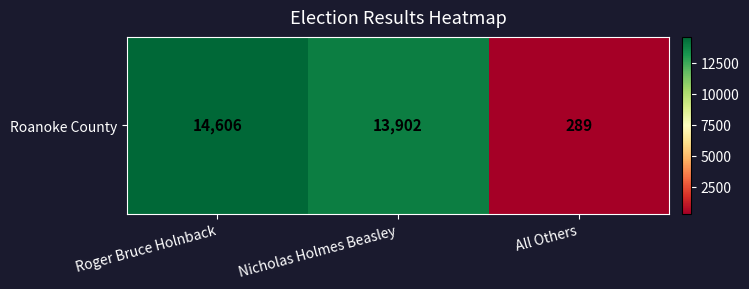

What is the maximum value shown in the chart?

14606